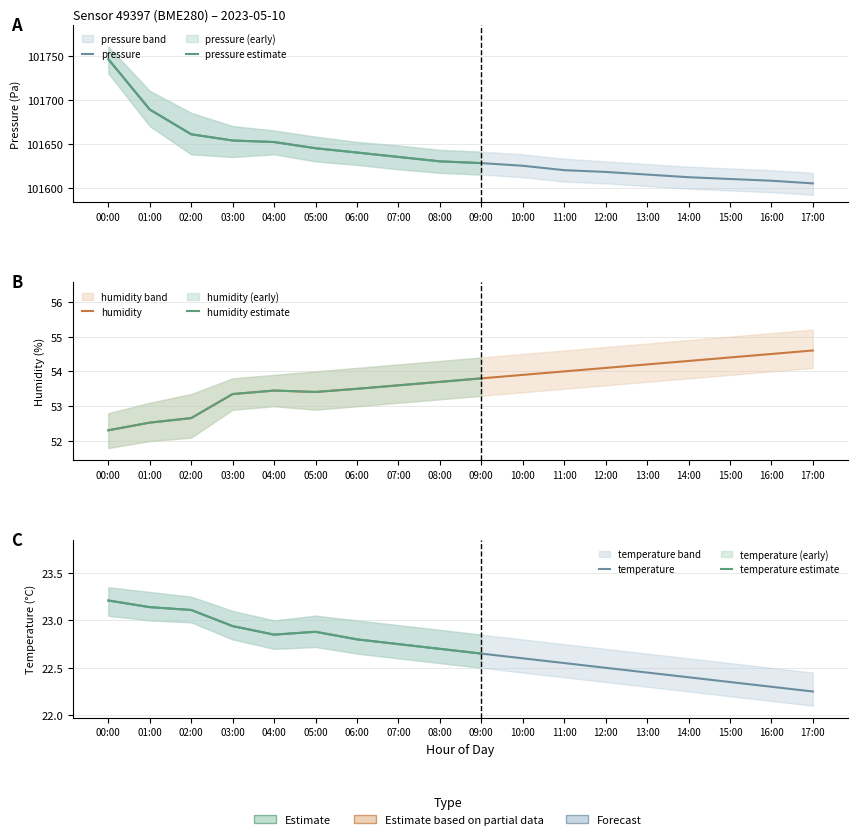

Read the pressure value at 08:00.

101630.0